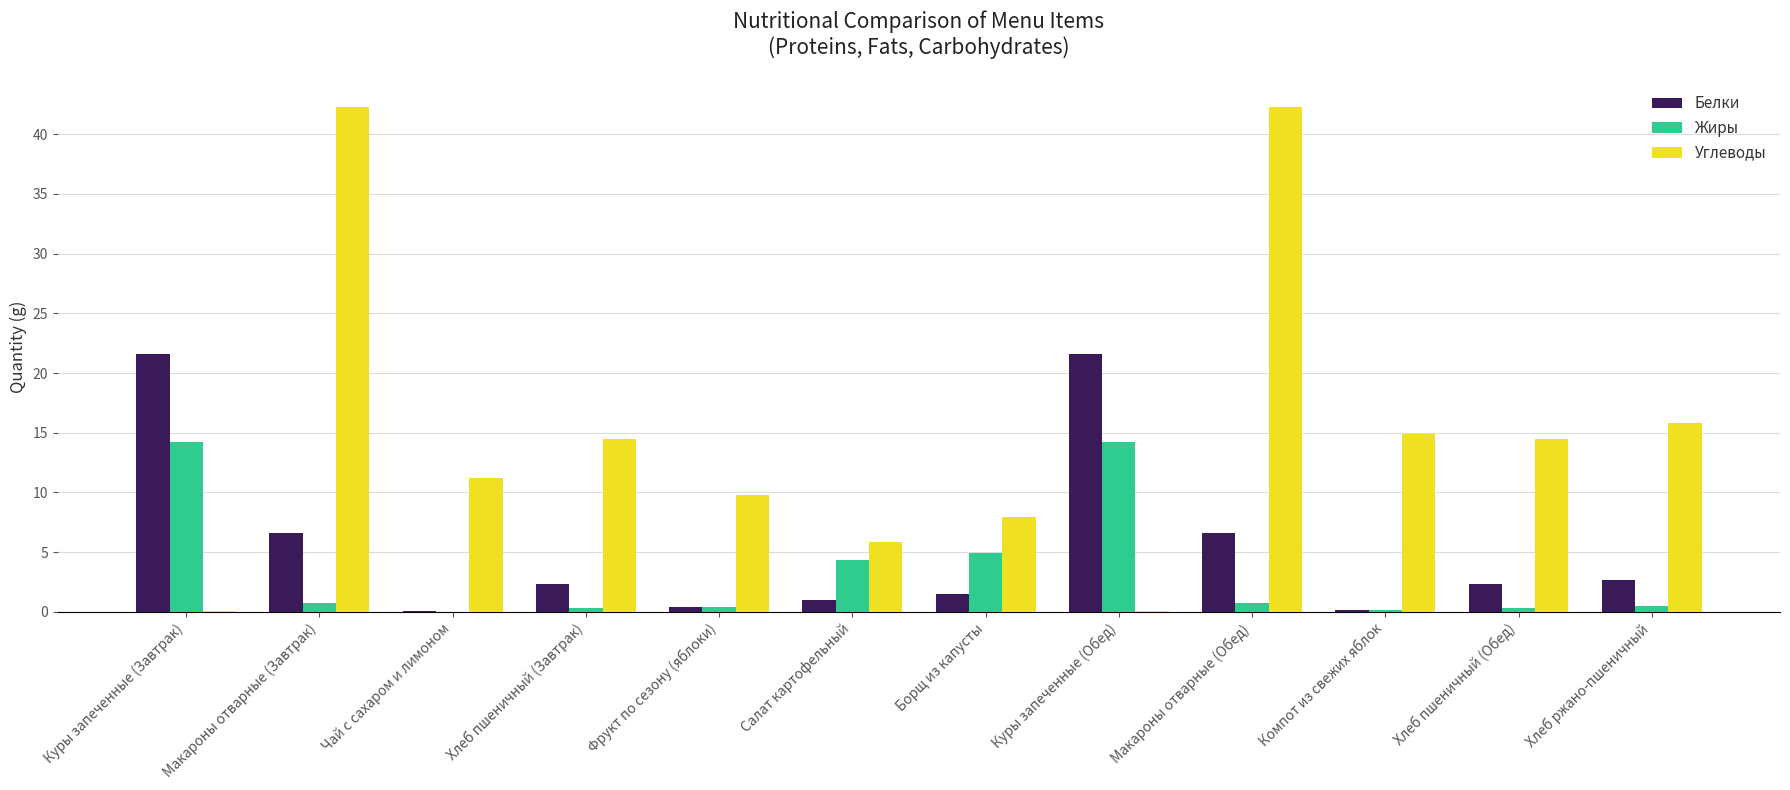

What is the highest value of the Жиры series?

14.2